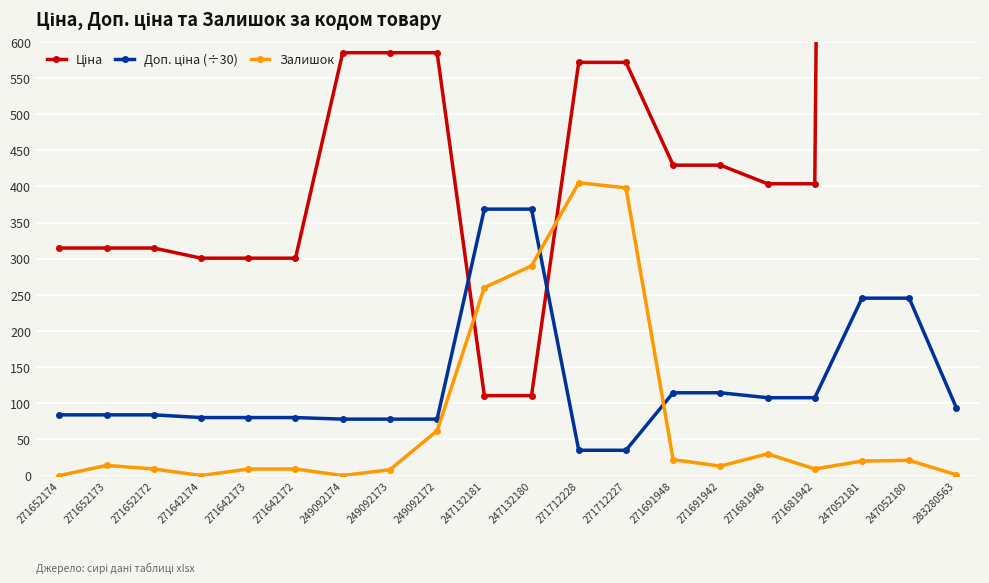

What is the difference between the maximum and minimum values in the Доп. ціна (÷30) series?

333.6